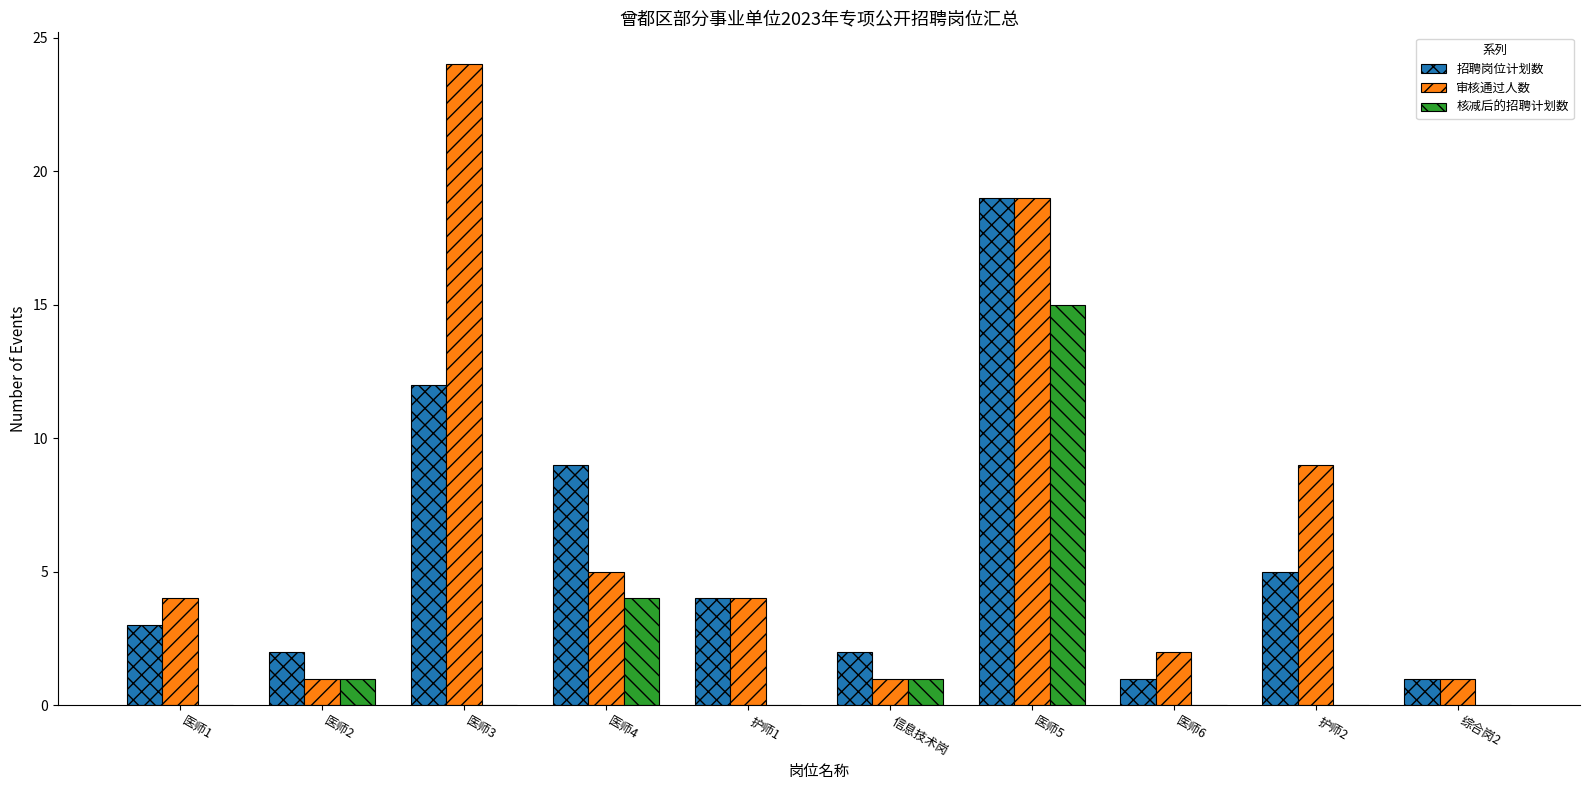

Which series changed the most between 医师2 and 医师3?

审核通过人数